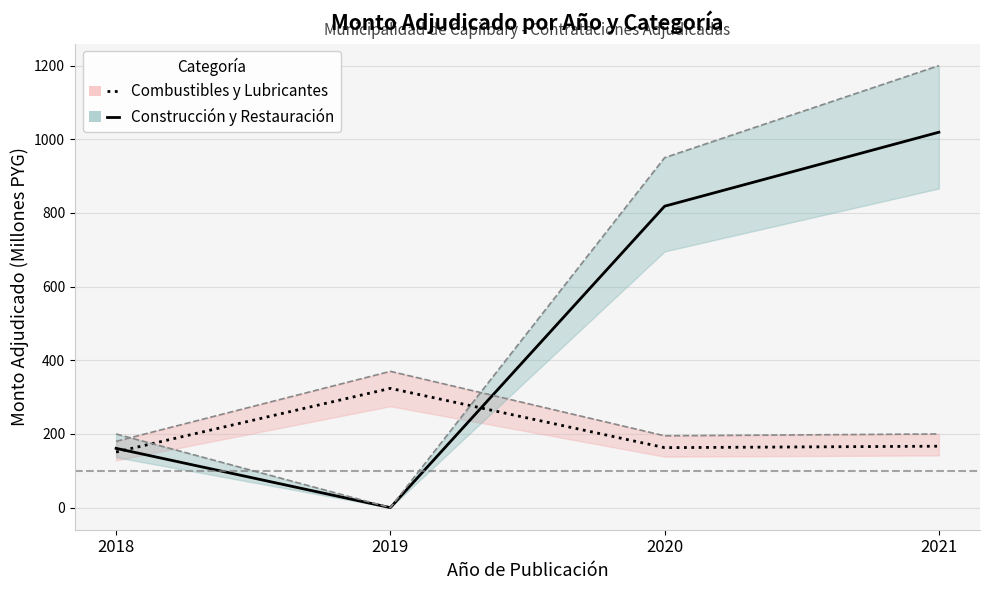

Reading left to right, transcribe all the data shown in this chart.

Combustibles y Lubricantes: 151.0	323.8	162.8	166.7
Construcción y Restauración: 160.9	0.0	818.3	1019.2